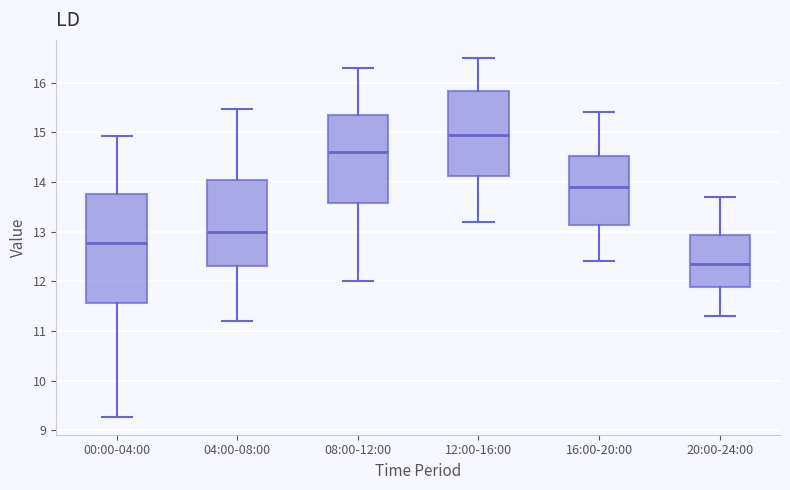

Which box is the tallest, from its lower edge to its upper edge?

00:00-04:00